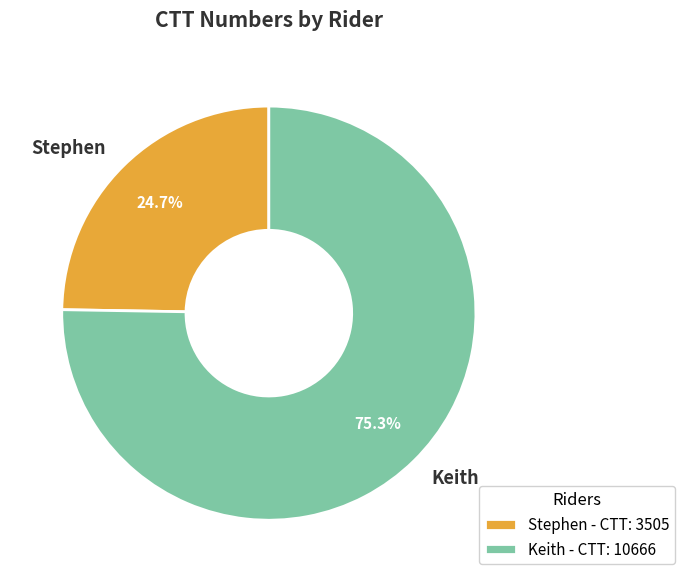

To the nearest percent, what is the combined percentage of Keith and Stephen?

100%